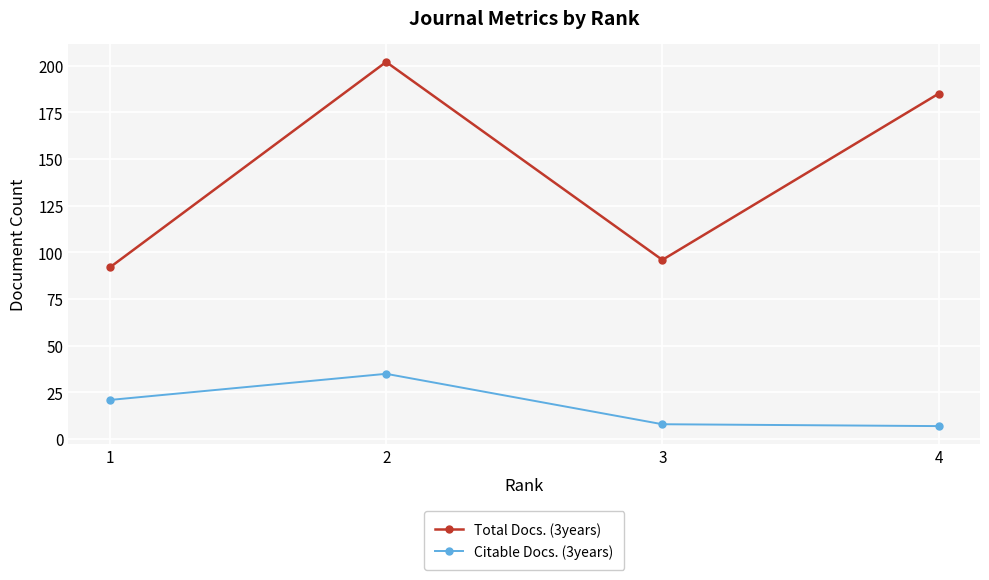

Is this an area chart (filled region under the line)?

No